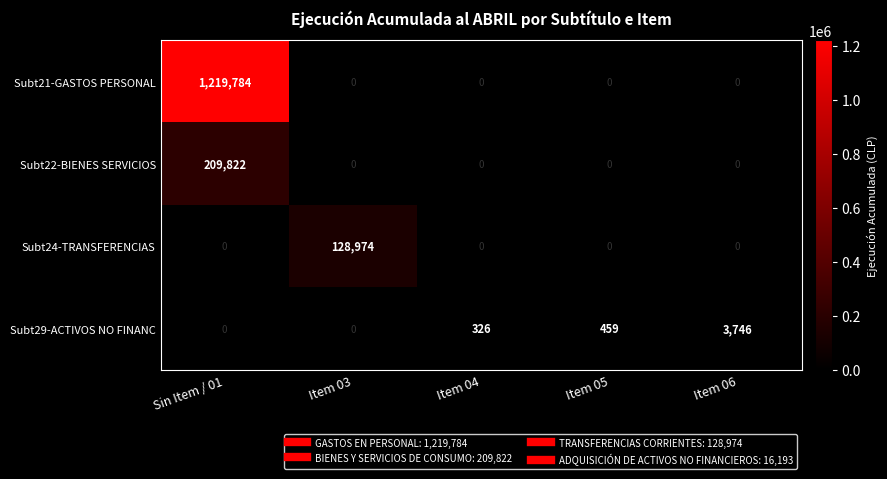

Reading left to right, list all the values displayed in this chart.

Subt21-GASTOS PERSONAL: 1219784	0	0	0	0
Subt22-BIENES SERVICIOS: 209822	0	0	0	0
Subt24-TRANSFERENCIAS: 0	128974	0	0	0
Subt29-ACTIVOS NO FINANC: 0	0	326	459	3746